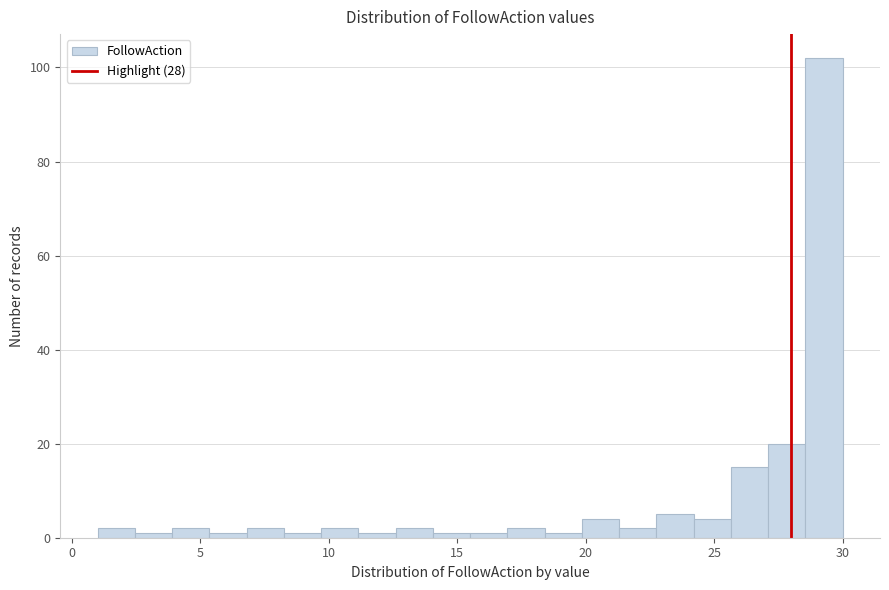

Read against the x-axis, roughly where is the centre of the tallest bar?

29.5